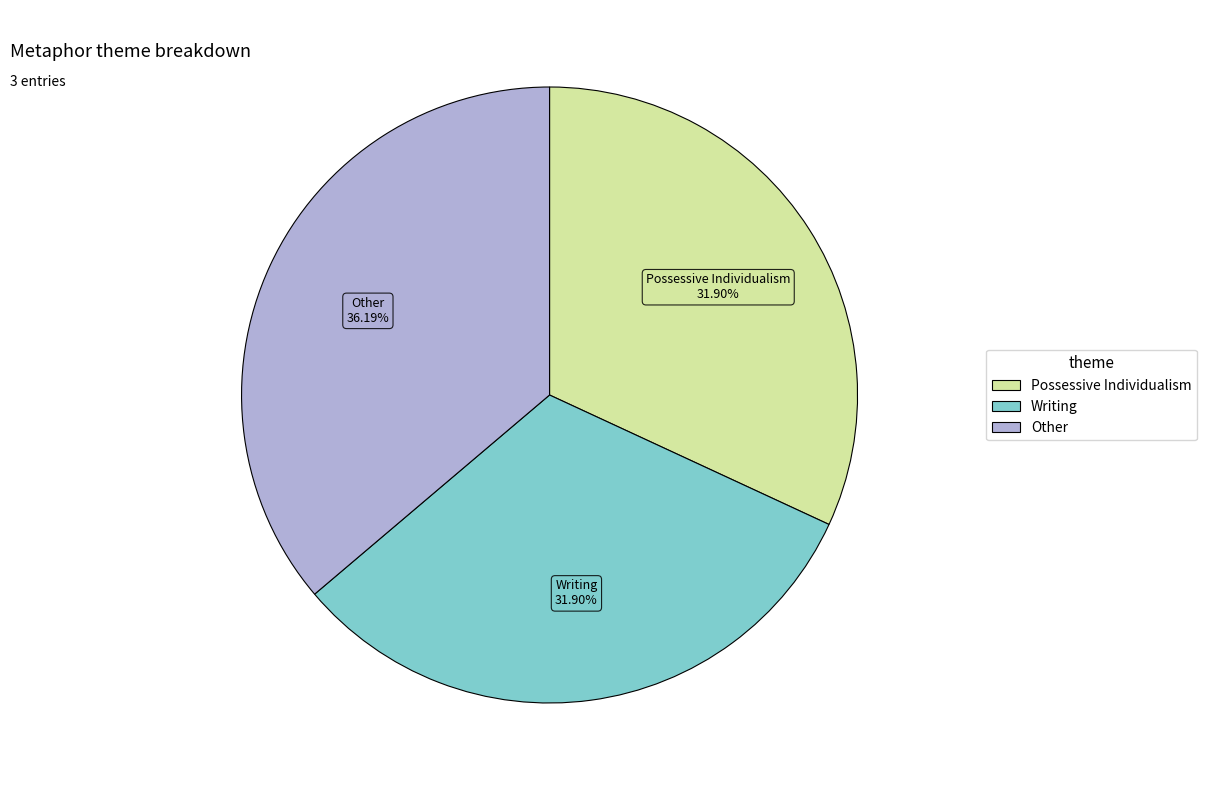

Count the number of slices in the pie.

3